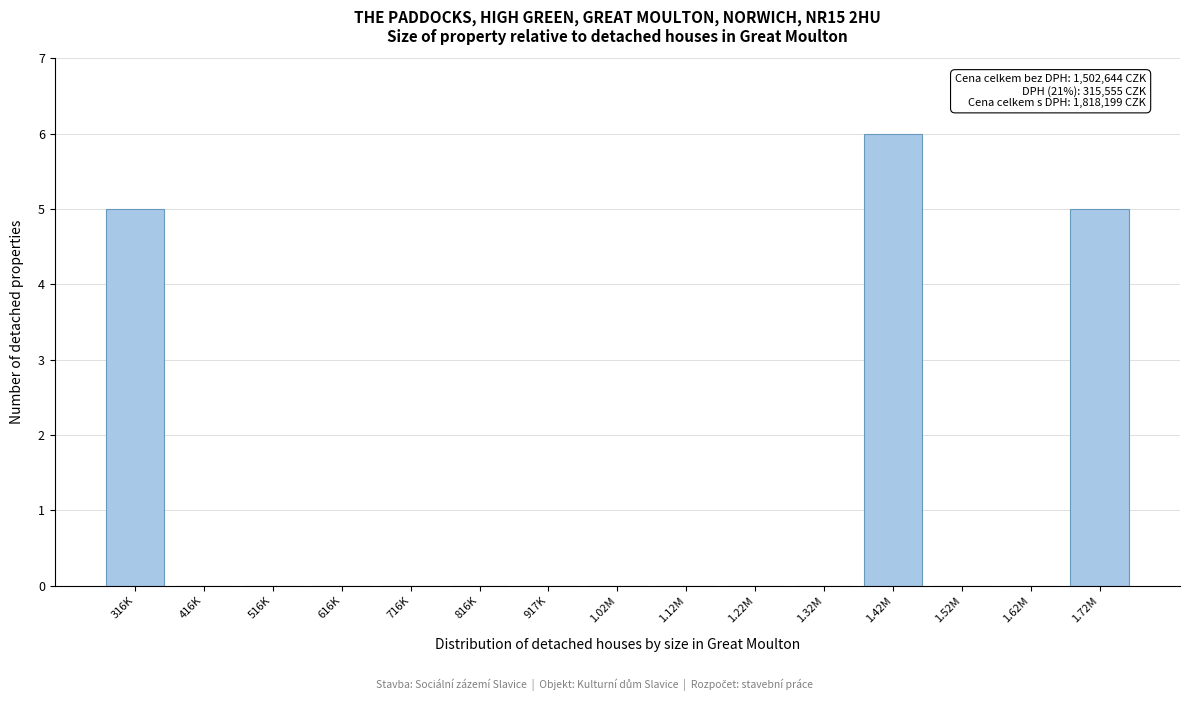

Which label corresponds to the largest value in the chart?

1.42M